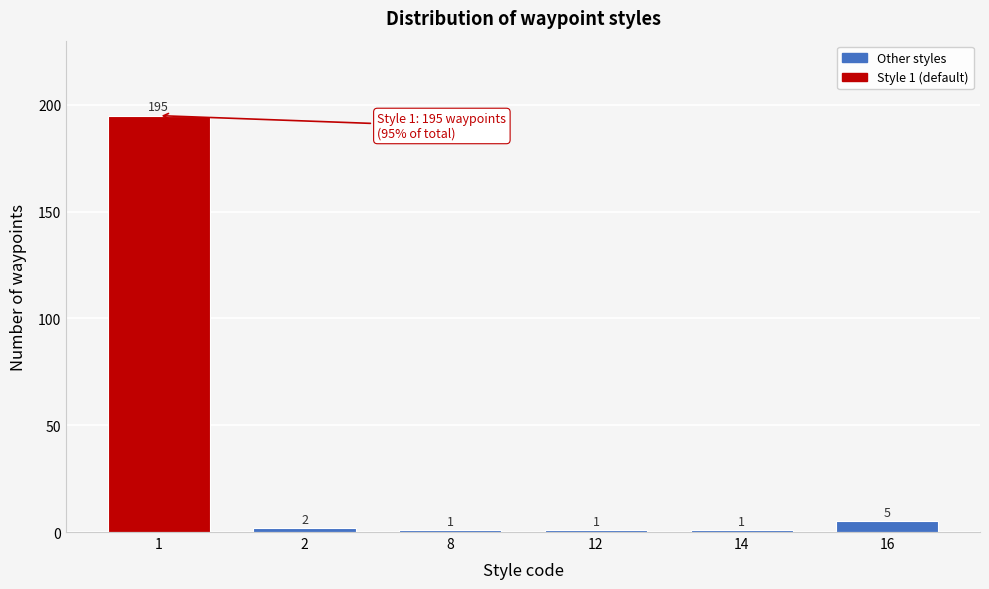

Reading left to right, list all the values displayed in this chart.

195	2	1	1	1	5